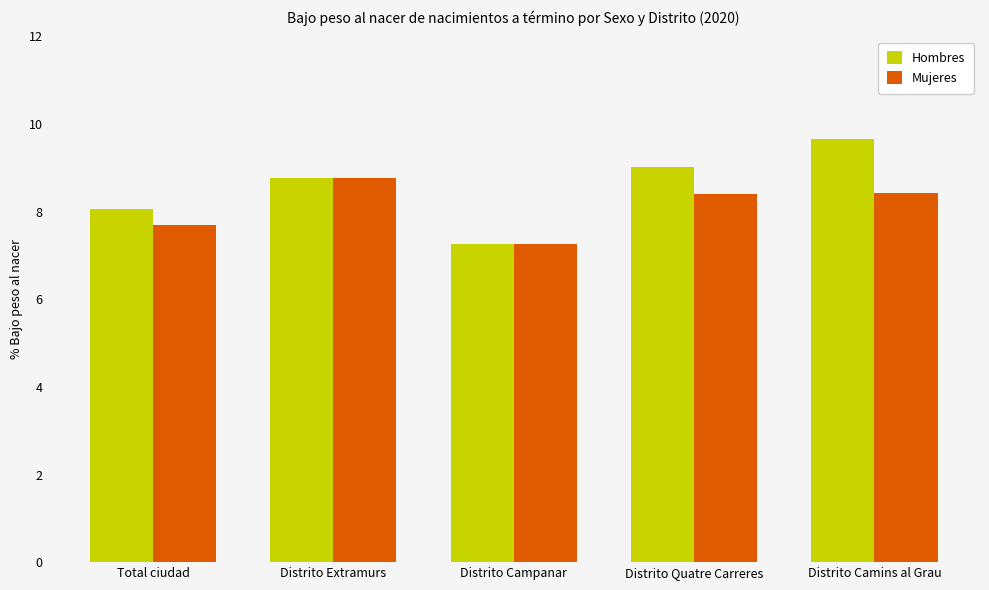

At how many categories does at least one series exceed 7?

5